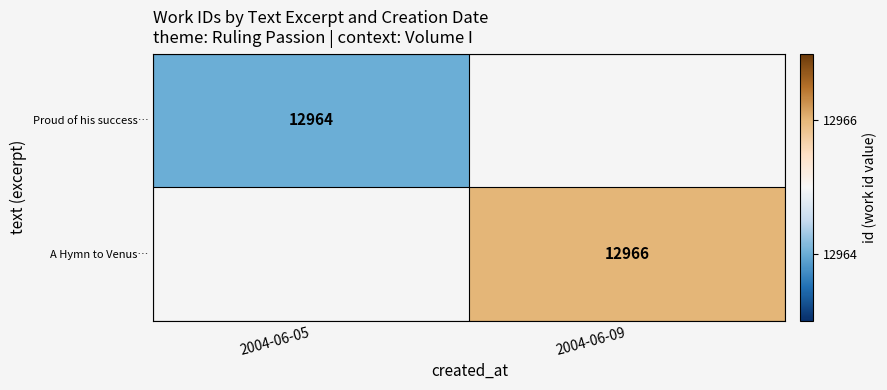

What is the greatest value displayed?

12966.0